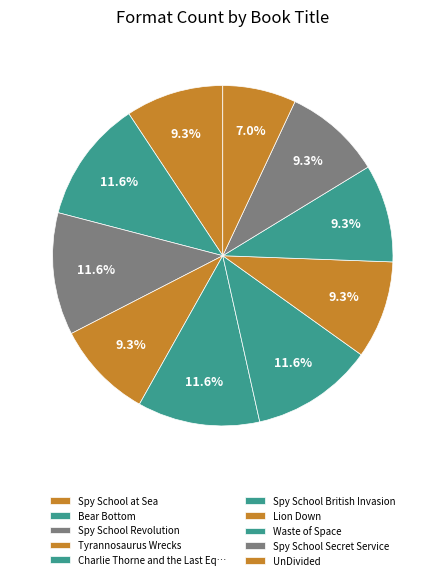

How many segments does this pie chart have?

10